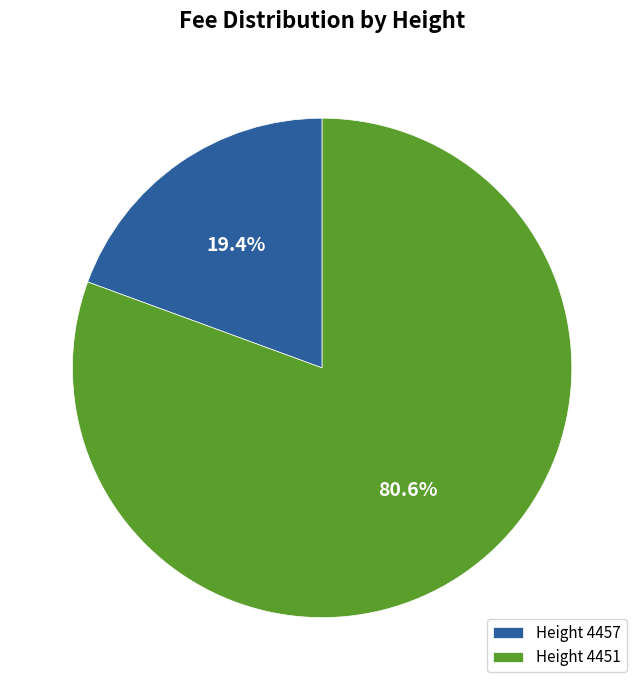

Approximately how many times larger is the value at Height 4451 compared to Height 4457?

4.2